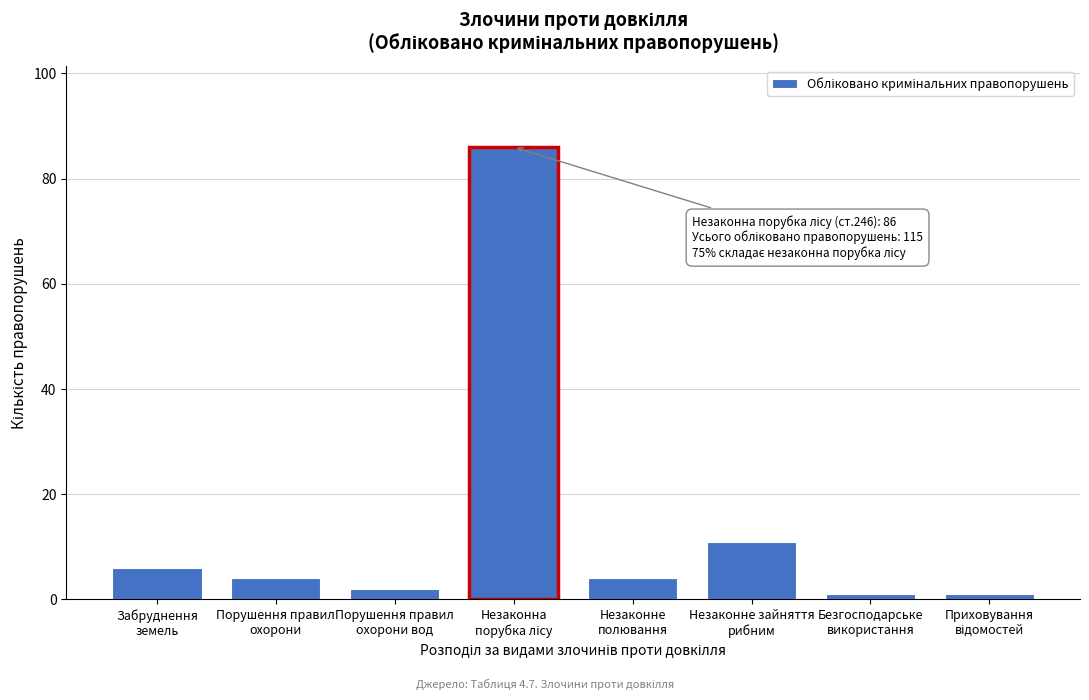

Reading left to right, transcribe all the data shown in this chart.

6	4	2	86	4	11	1	1